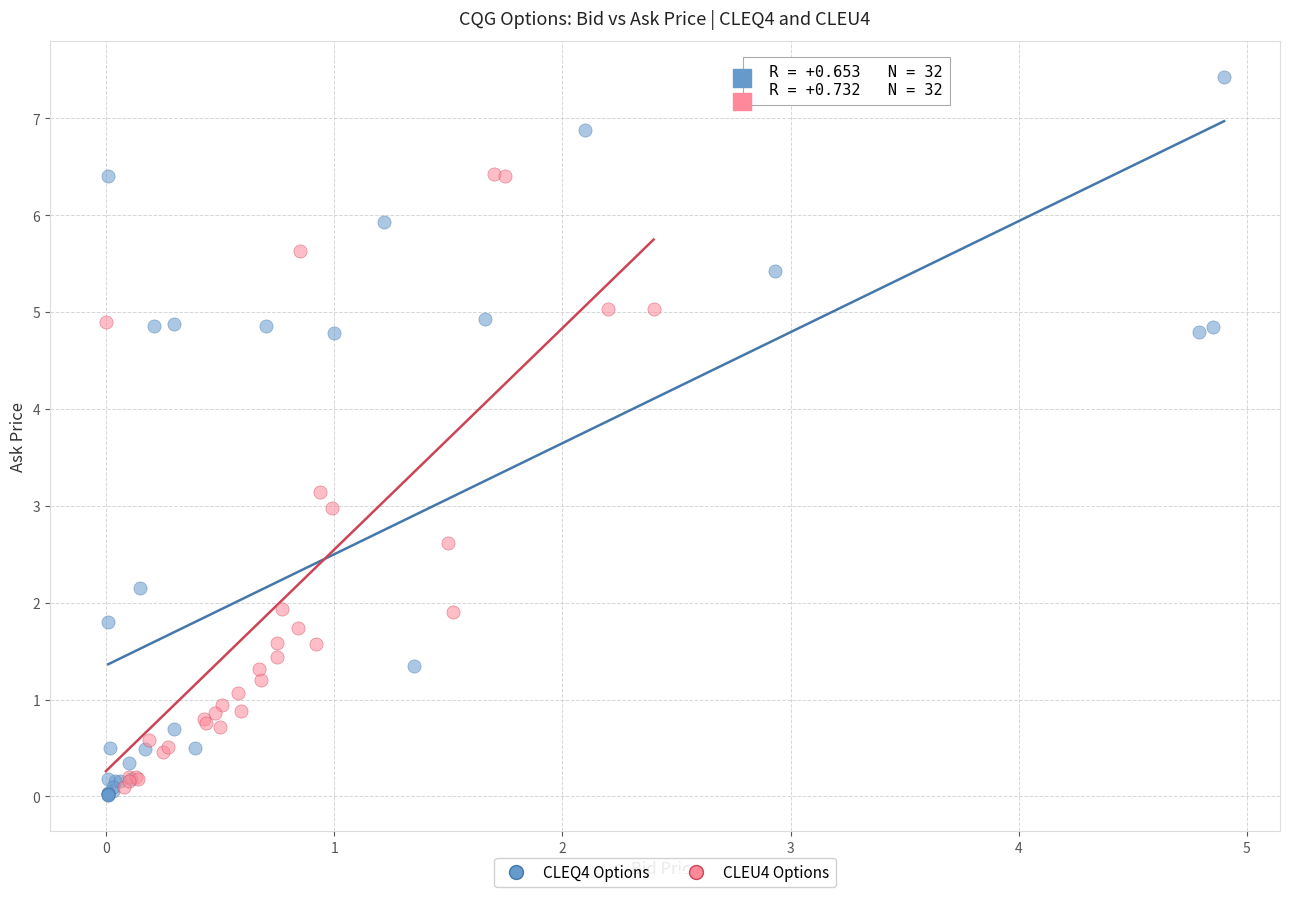

What are all the series names shown in the legend?

CLEQ4 Options, CLEU4 Options